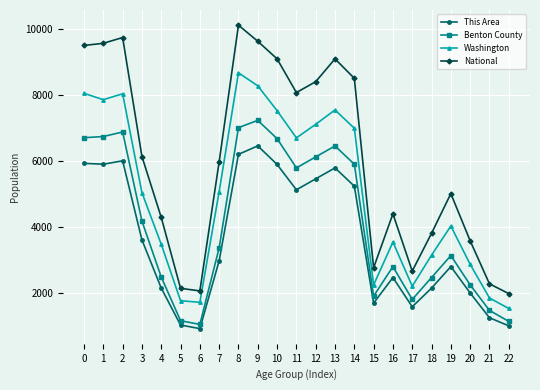

Which series has the largest range (max minus min)?

National